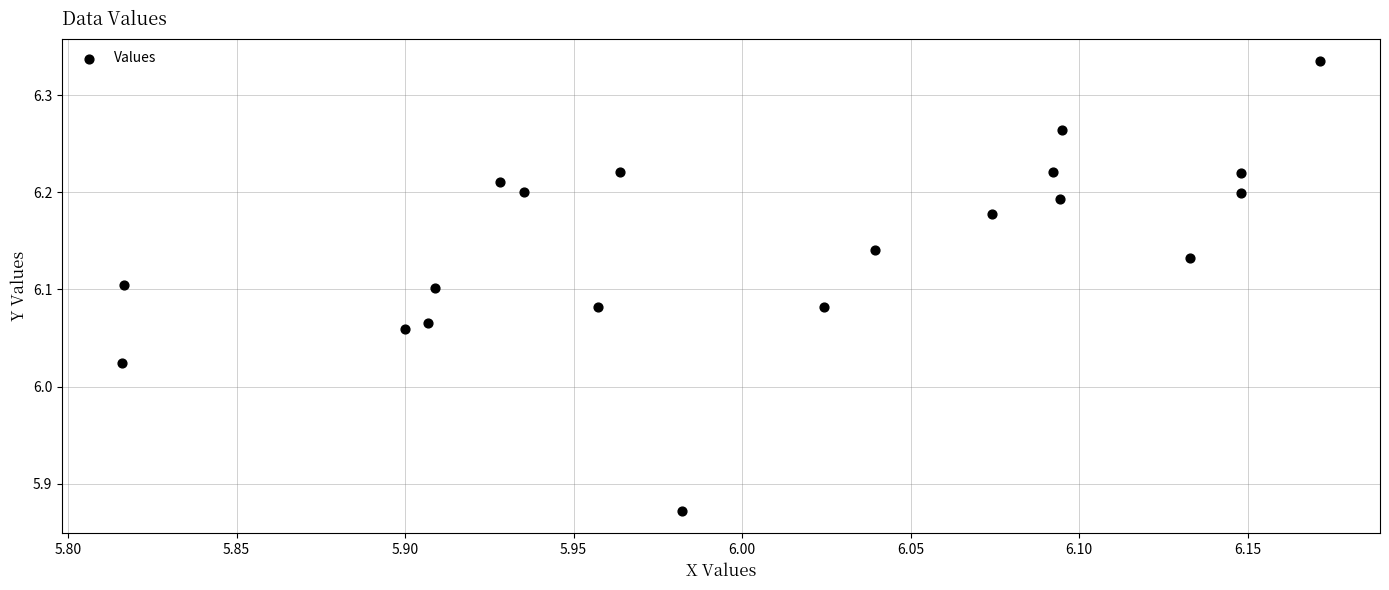

What is the range of Y values (max minus min)?

0.5